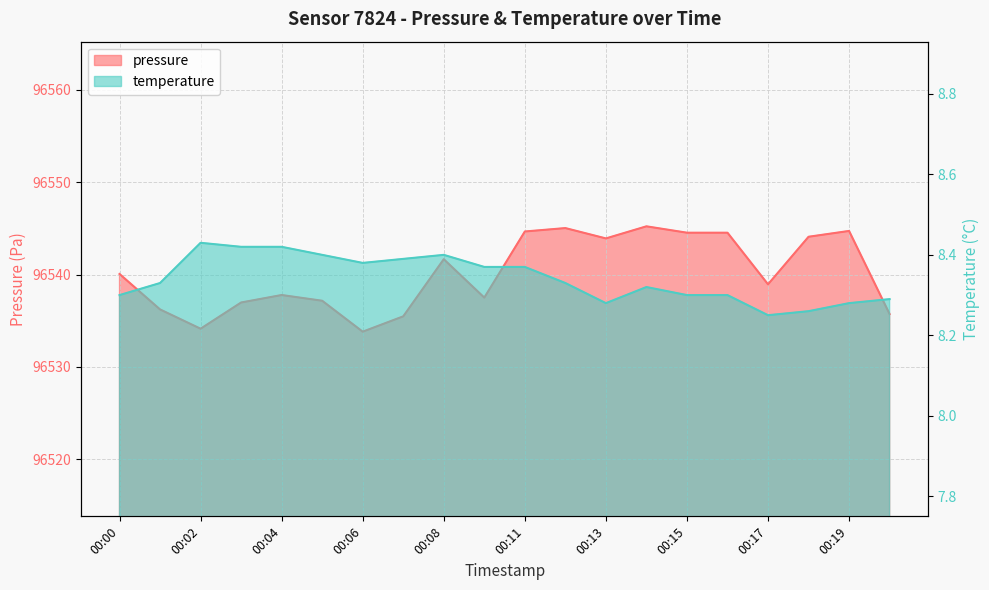

What value does the pressure series have at 00:12?

96545.0